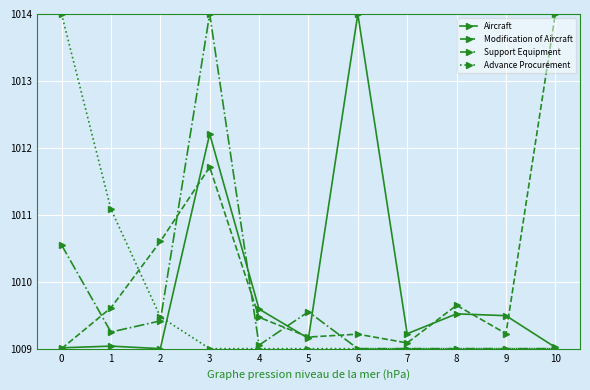

What is the sum of the Advance Procurement values at 7 and 10?

2018.0